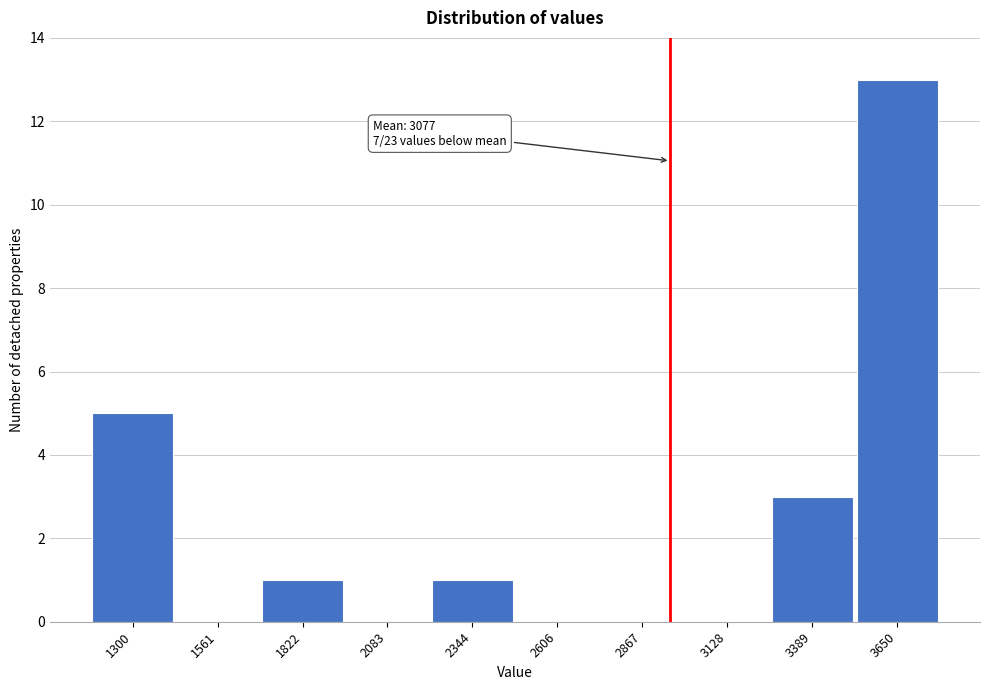

Reading left to right, extract all data points from this chart.

1300=5	1561=0	1822=1	2083=0	2344=1	2606=0	2867=0	3128=0	3389=3	3650=13